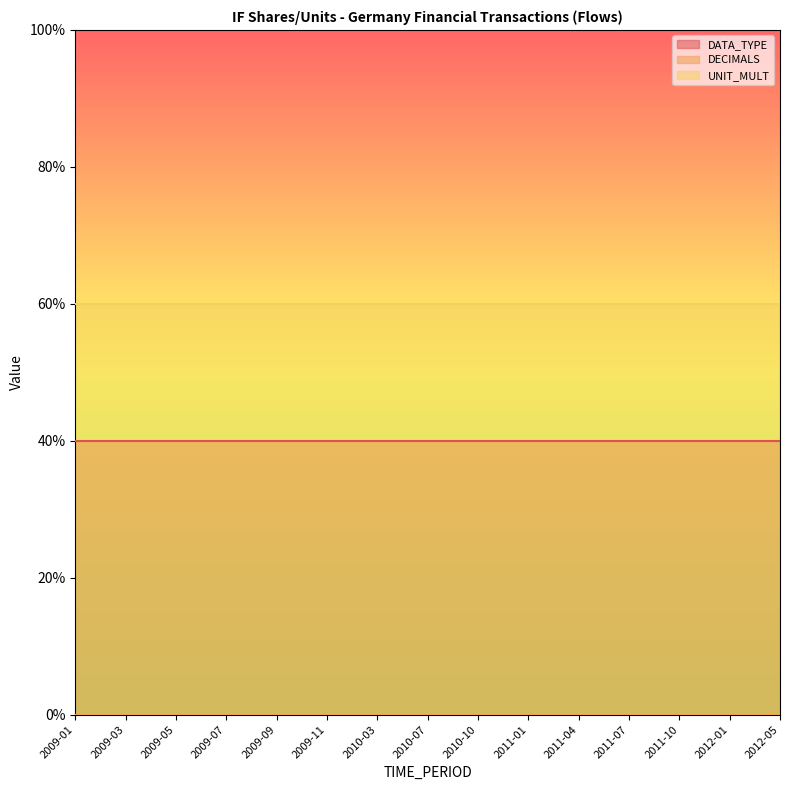

Which series has the largest range (max minus min)?

DATA_TYPE